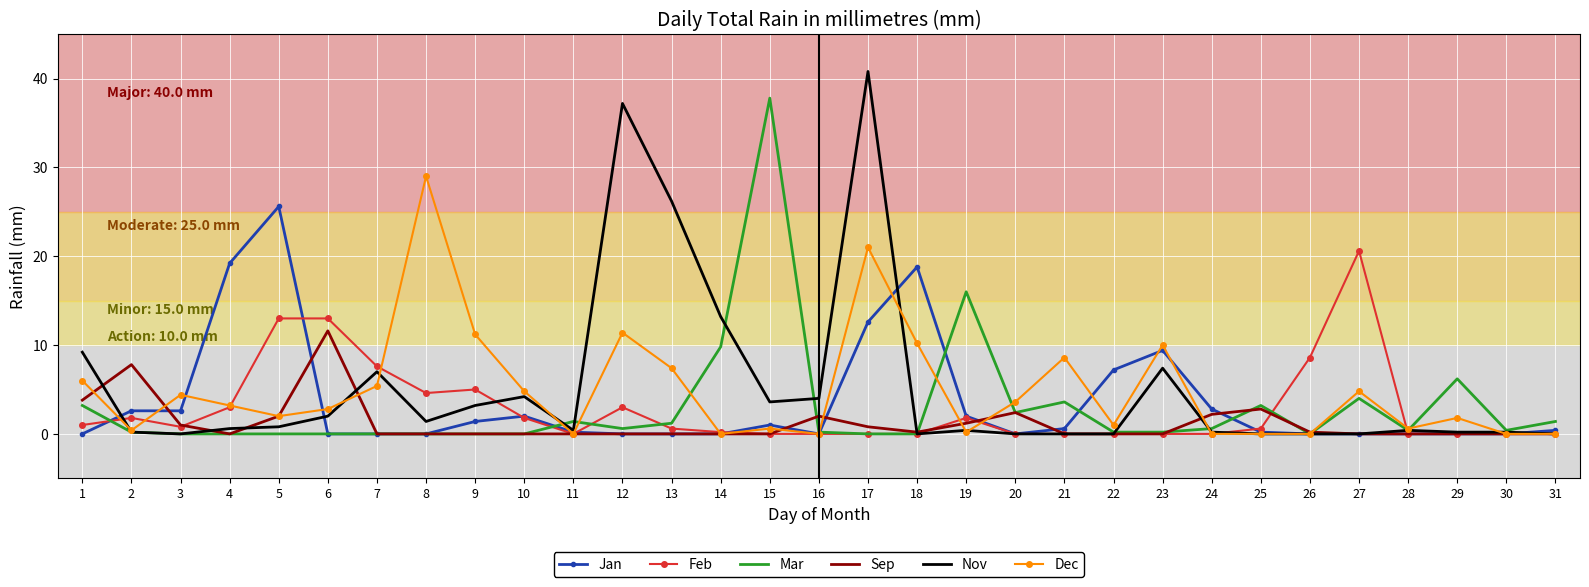

Is it true that Mar equals 0.0 at 9?

True